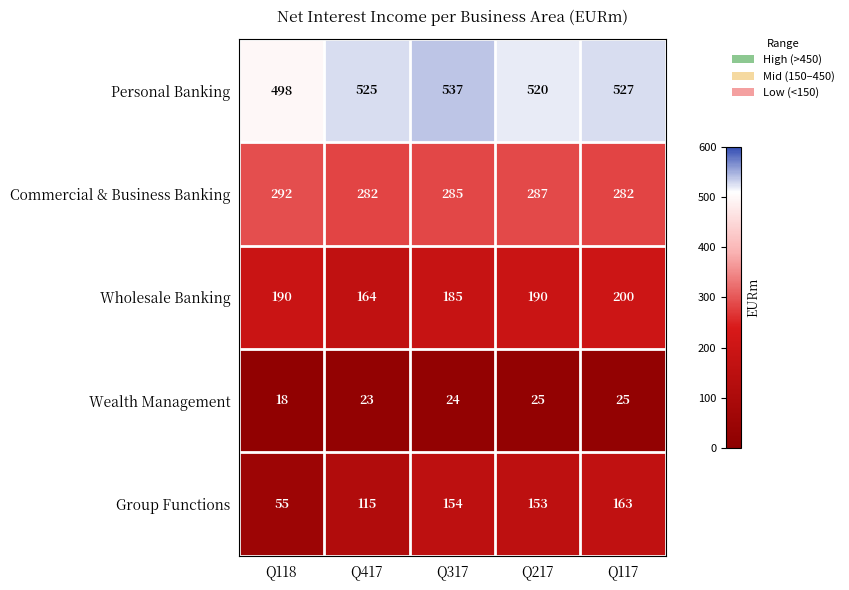

What is the average value of the Group Functions series?

128